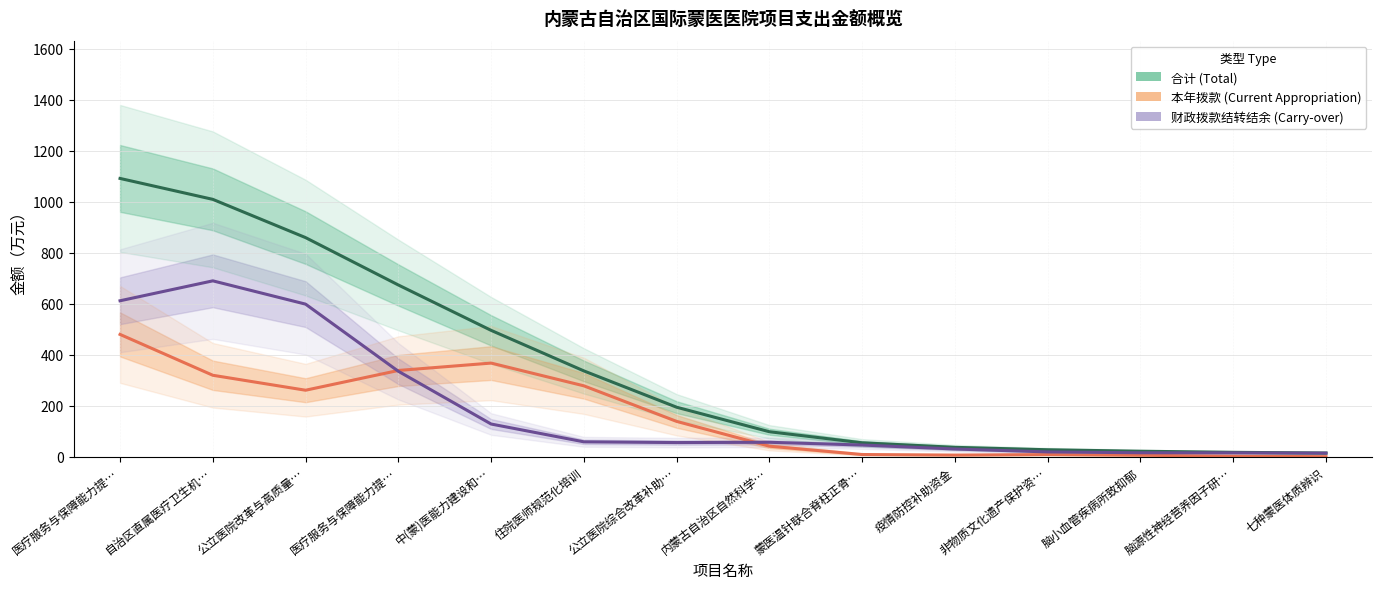

Rank the categories by 本年拨款 (Current Appropriation) value from highest to lowest.

医疗服务与保障能力提…, 中(蒙)医能力建设和…, 医疗服务与保障能力提…, 自治区直属医疗卫生机…, 住院医师规范化培训, 公立医院改革与高质量…, 公立医院综合改革补助…, 内蒙古自治区自然科学…, 蒙医温针联合脊柱正骨…, 非物质文化遗产保护资…, 疫情防控补助资金, 脑小血管疾病所致抑郁, 脑源性神经营养因子研…, 七种蒙医体质辨识